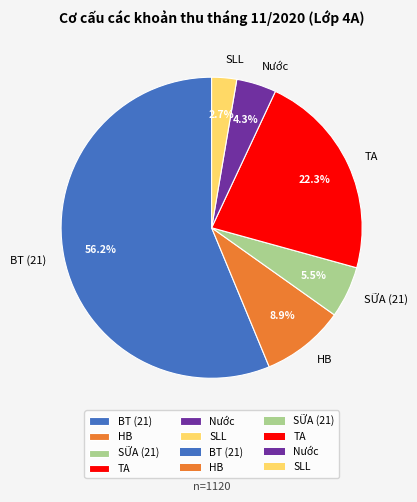

How many slices are in this pie chart?

6